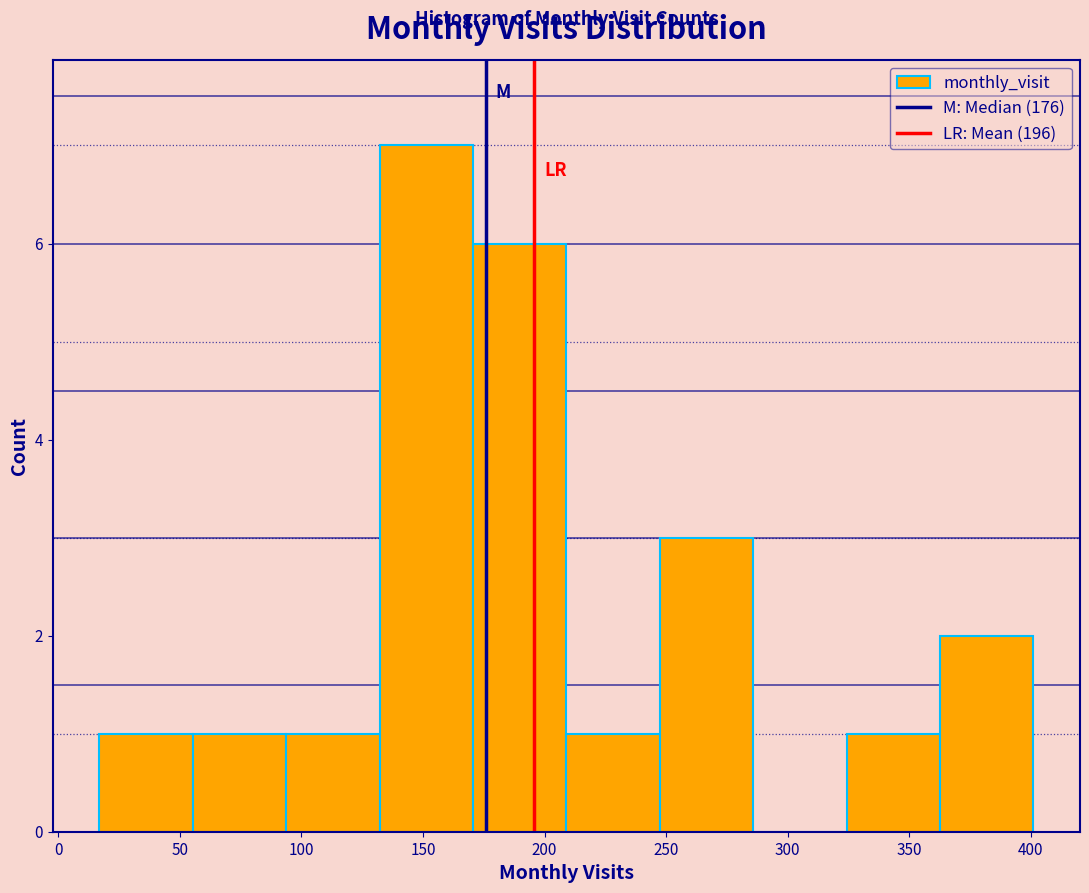

Reading left to right, transcribe this chart: for each bar, give the range it covers on the x-axis and its height. Neither the bar edges nor the heights are printed on the chart, so give them approximately, as read against the axes.

15 to 55: 1
55 to 95: 1
95 to 130: 1
130 to 170: 7
170 to 210: 6
210 to 245: 1
245 to 285: 3
285 to 325: 0
325 to 365: 1
365 to 400: 2